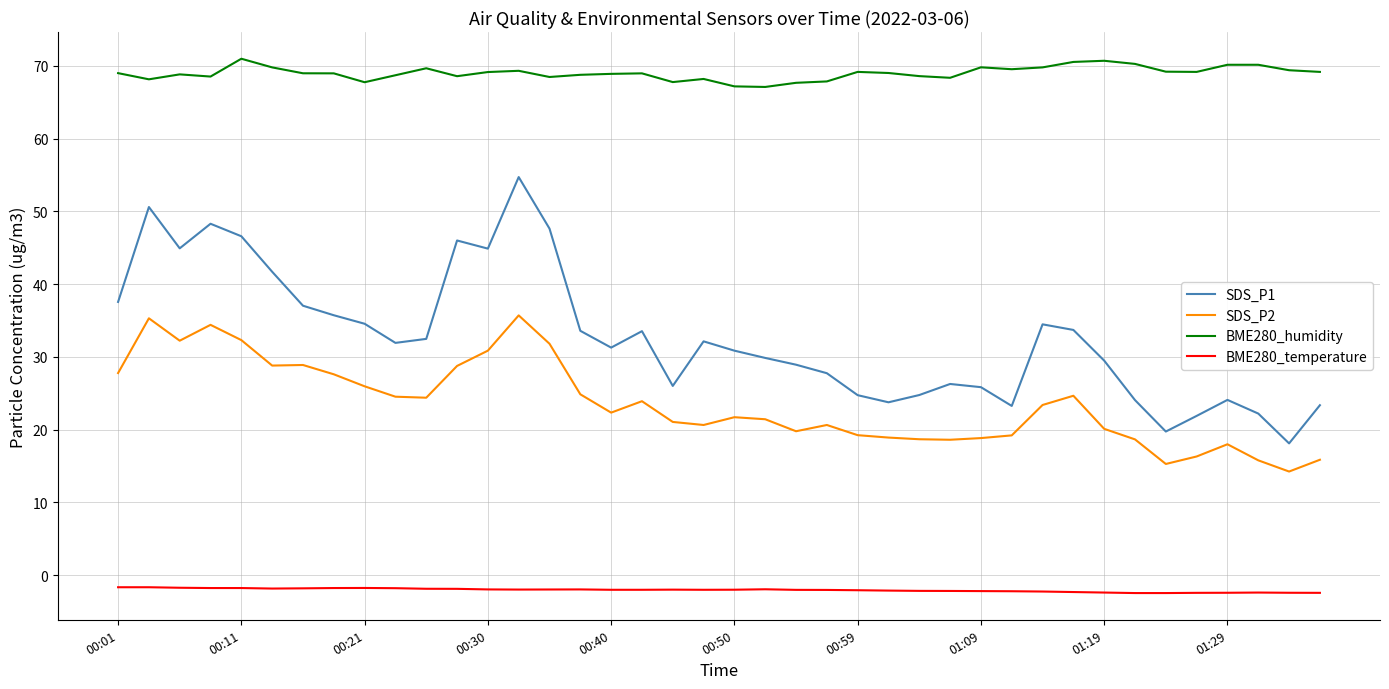

What is the sum of all BME280_humidity values?

2760.7